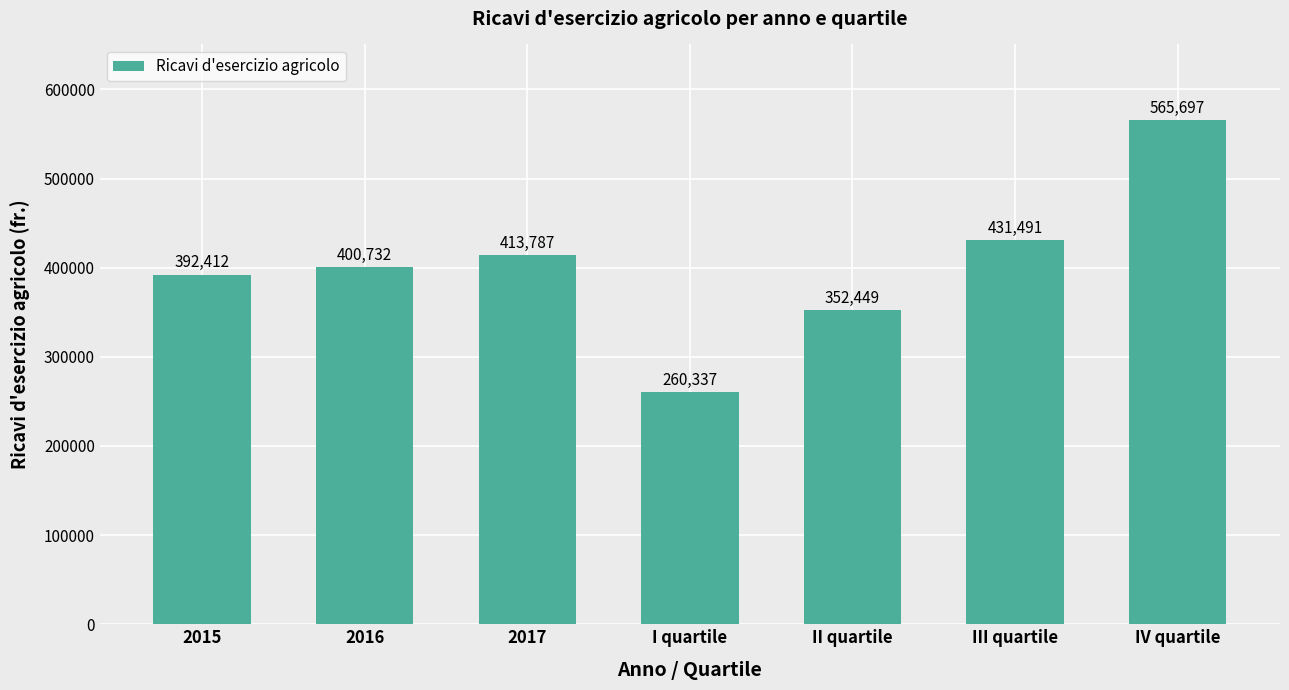

Reading right to left, transcribe all the data shown in this chart.

IV quartile=565697	III quartile=431491	II quartile=352449	I quartile=260337	2017=413787	2016=400732	2015=392412